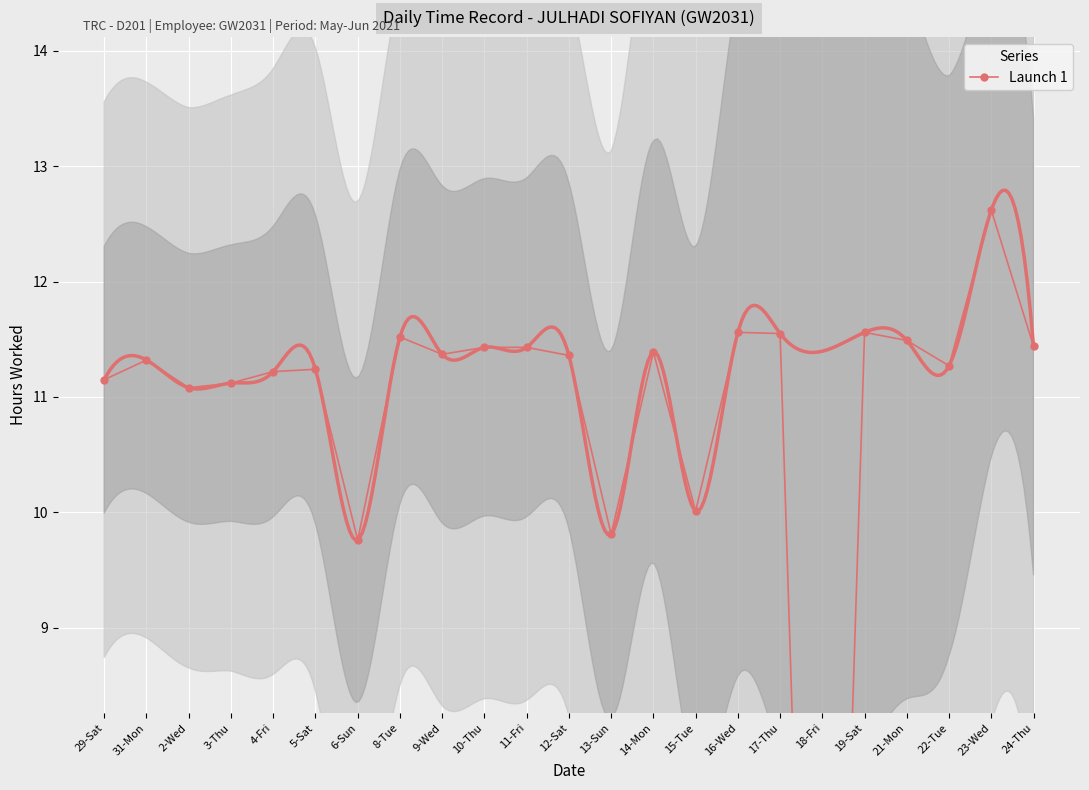

Count the number of data series in this chart.

1